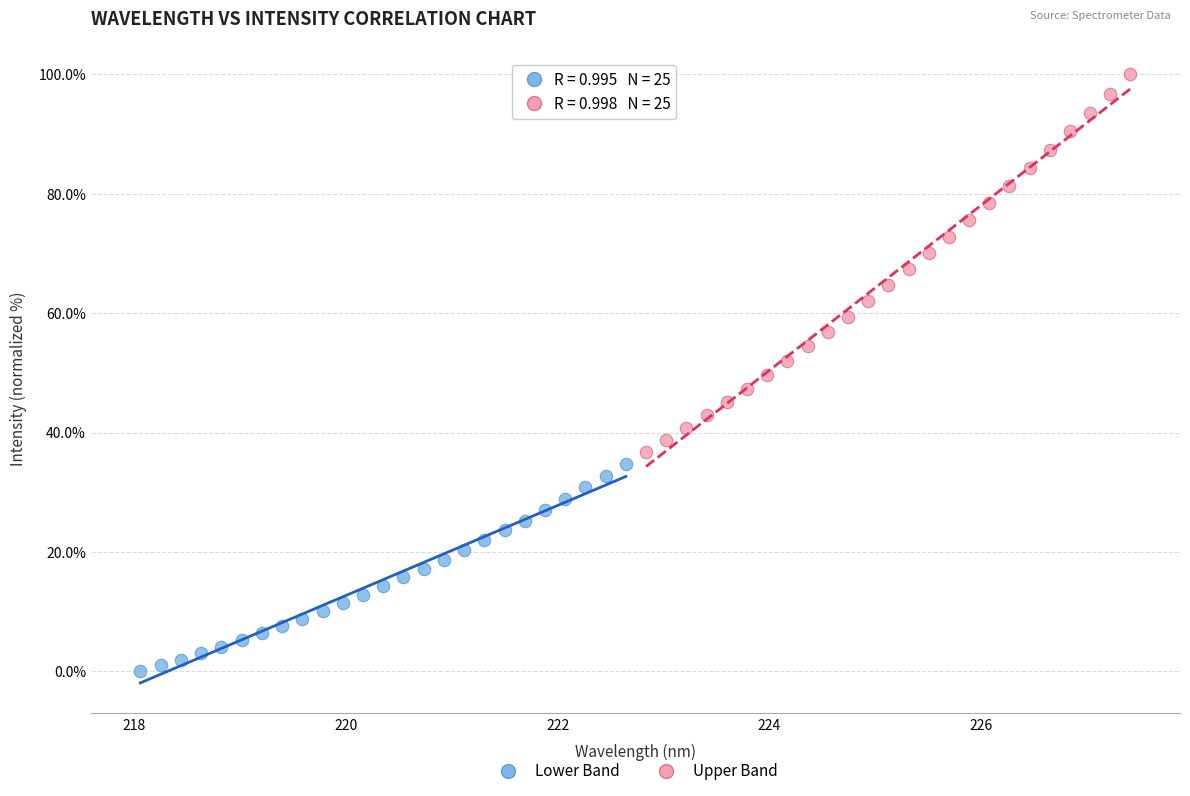

Which series reaches the minimum Y coordinate?

Lower Band